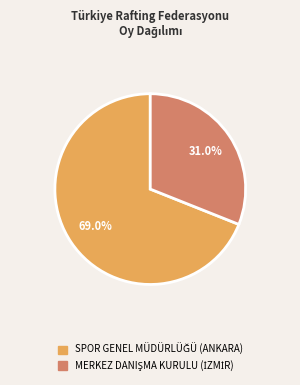

Does any single category account for the majority?

Yes